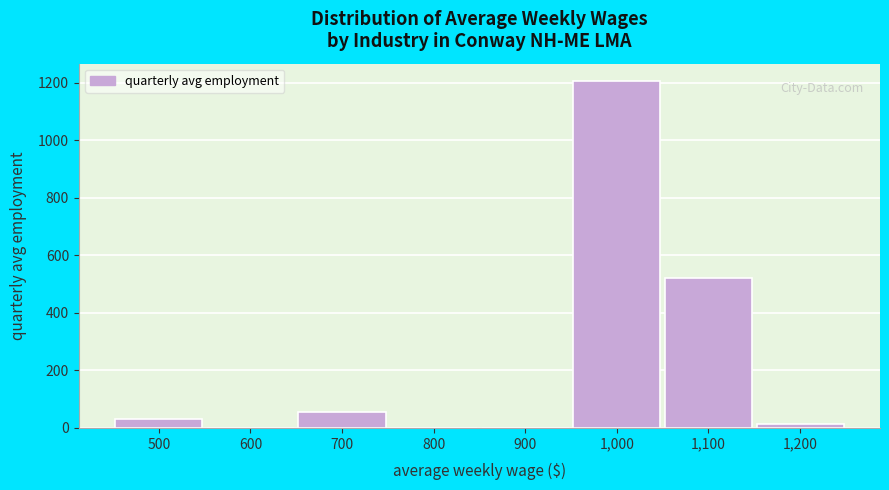

Reading right to left, list all the values displayed in this chart.

1,200=14	1,100=522	1,000=1206	900=0	800=0	700=55	600=0	500=32